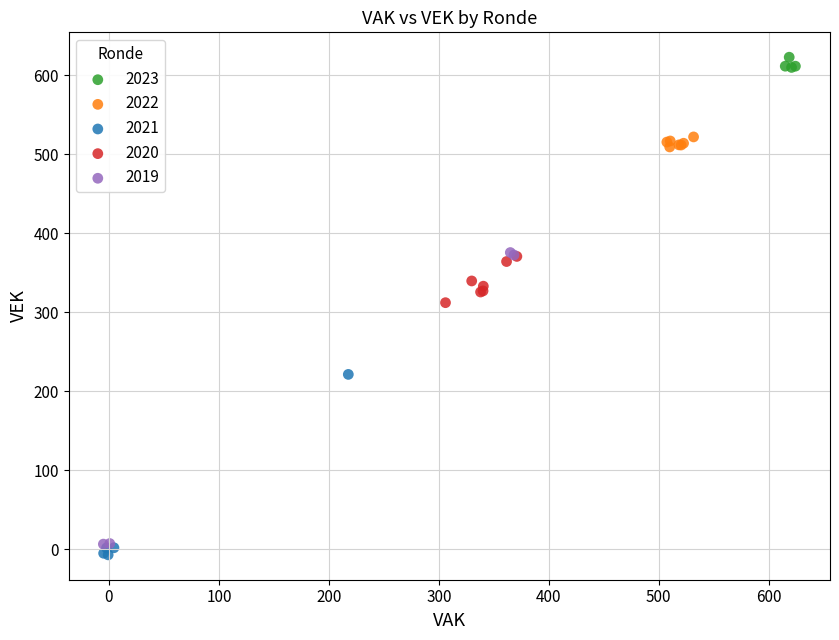

Which series contains the lowest Y value?

2021